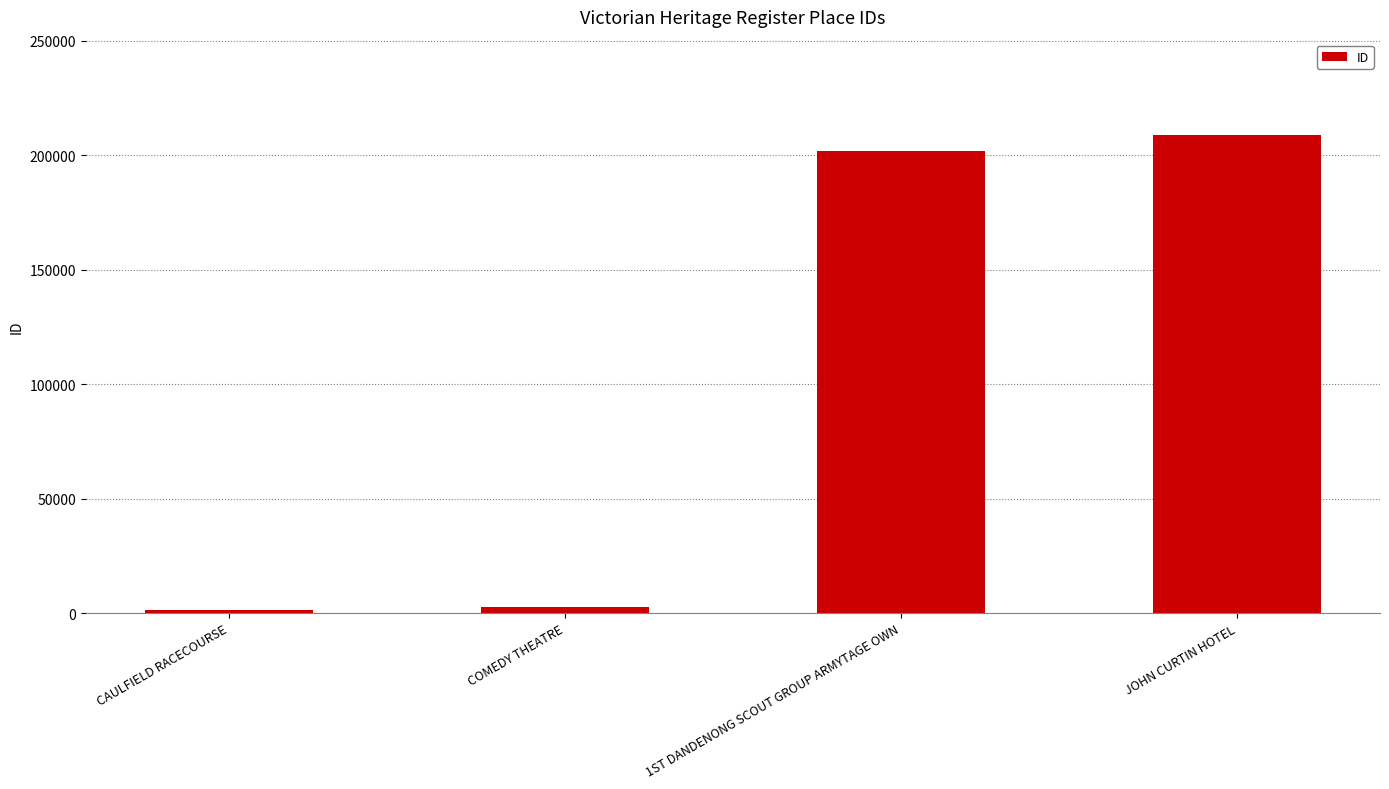

What is the sum of all values?

415038